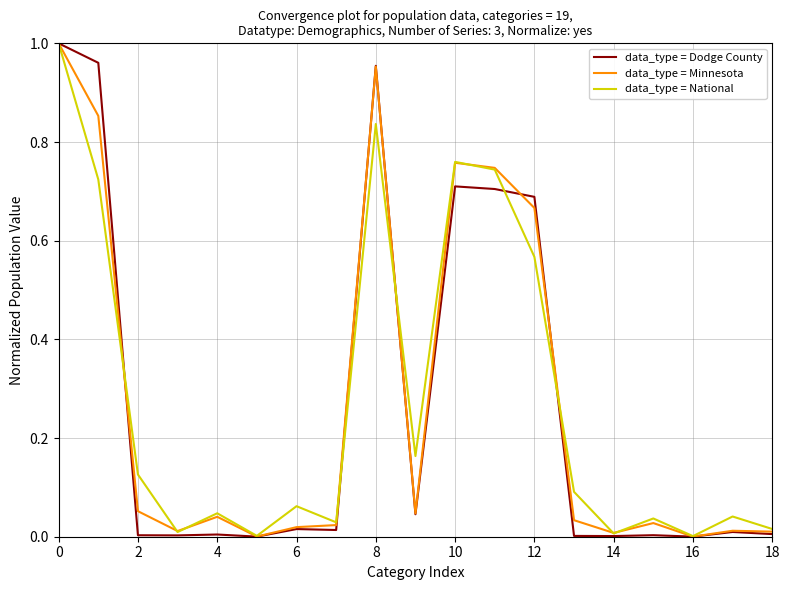

Does the chart have visible grid lines?

Yes